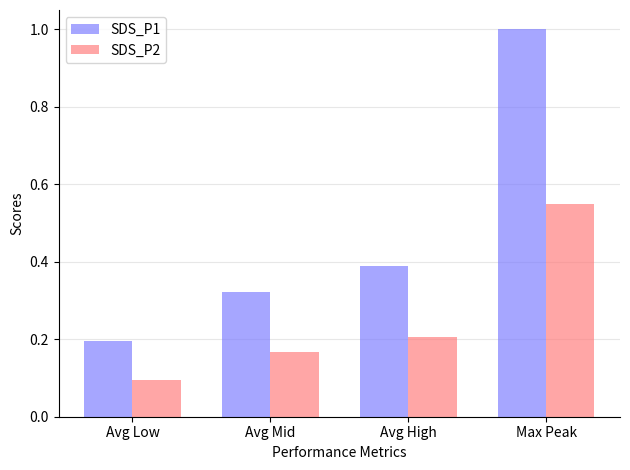

What is the minimum value shown in the chart?

0.1